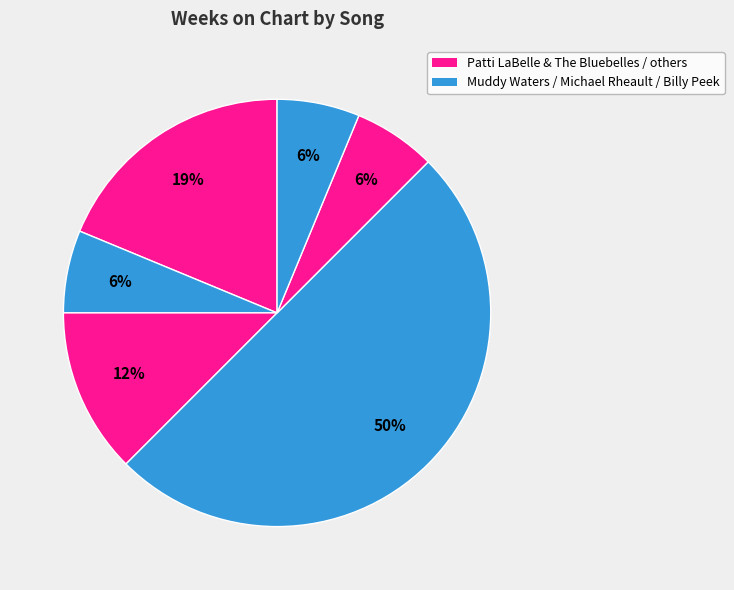

How many slices are in this pie chart?

6